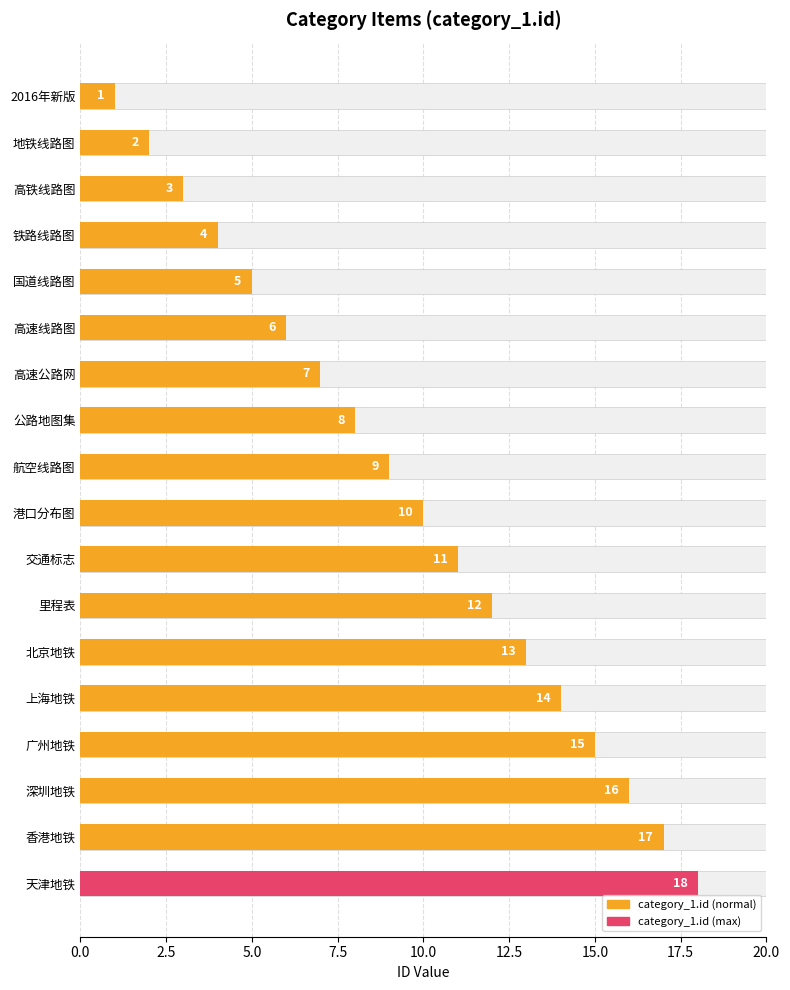

Reading left to right, extract all data points from this chart.

1	2	3	4	5	6	7	8	9	10	11	12	13	14	15	16	17	18